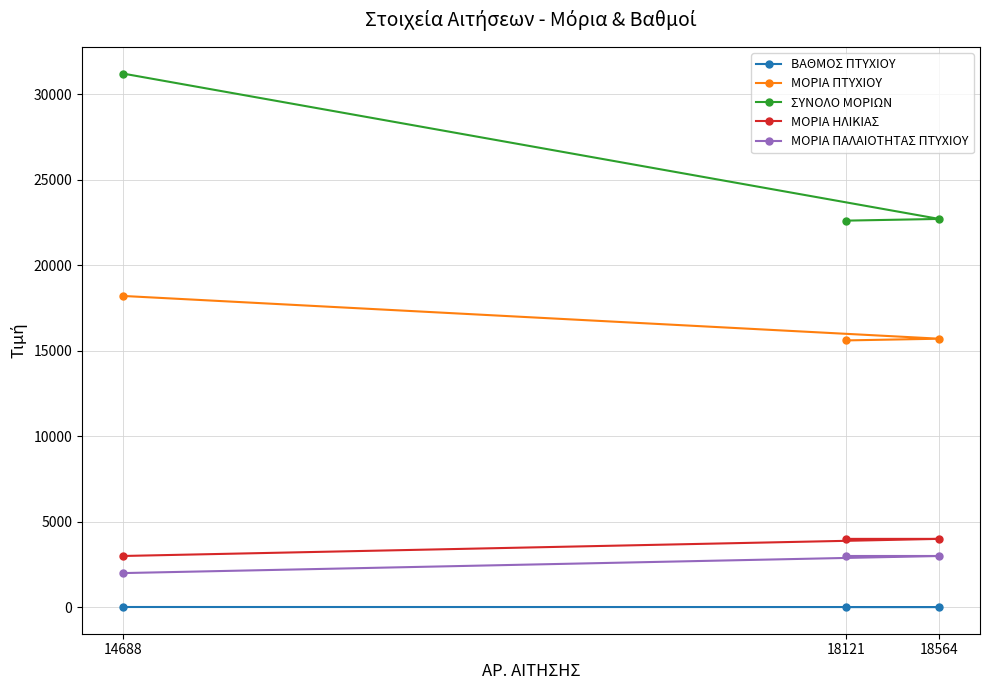

What is the sum of the ΒΑΘΜΟΣ ΠΤΥΧΙΟΥ values at 18121 and 14688?

33.8